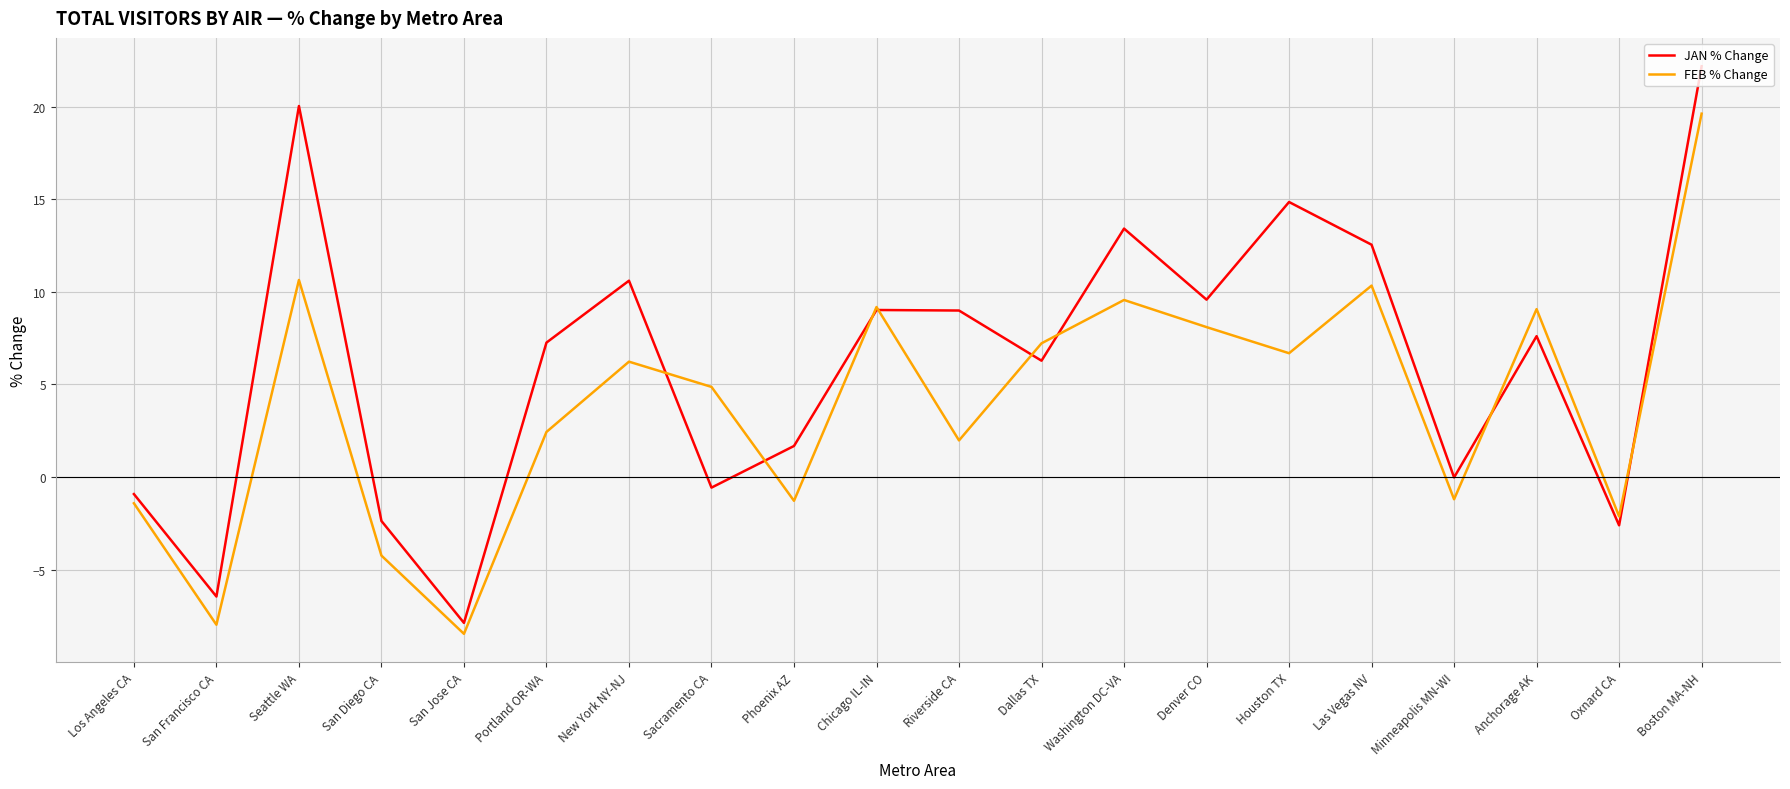

What are all the series names shown in the legend?

JAN % Change, FEB % Change